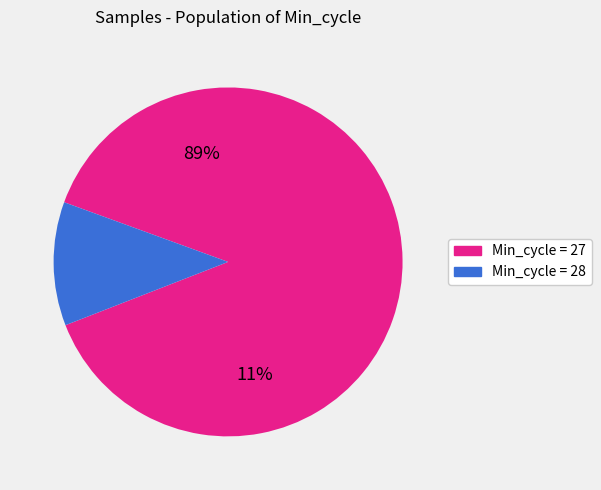

How many segments does this pie chart have?

2